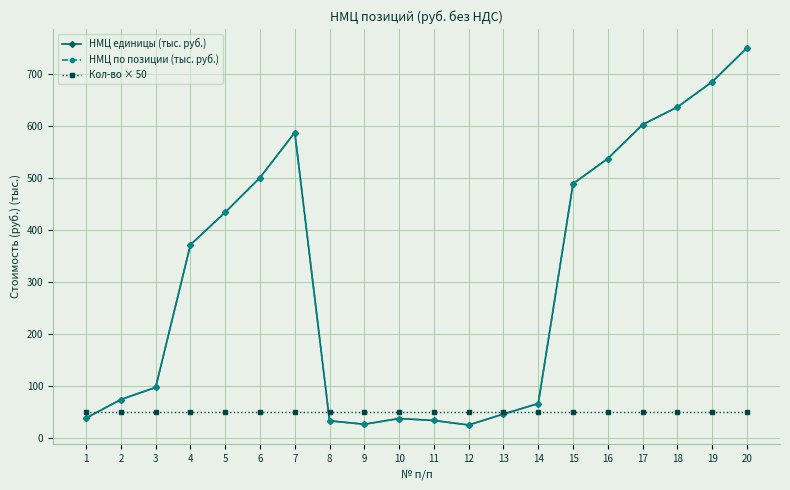

Does the chart have visible grid lines?

Yes